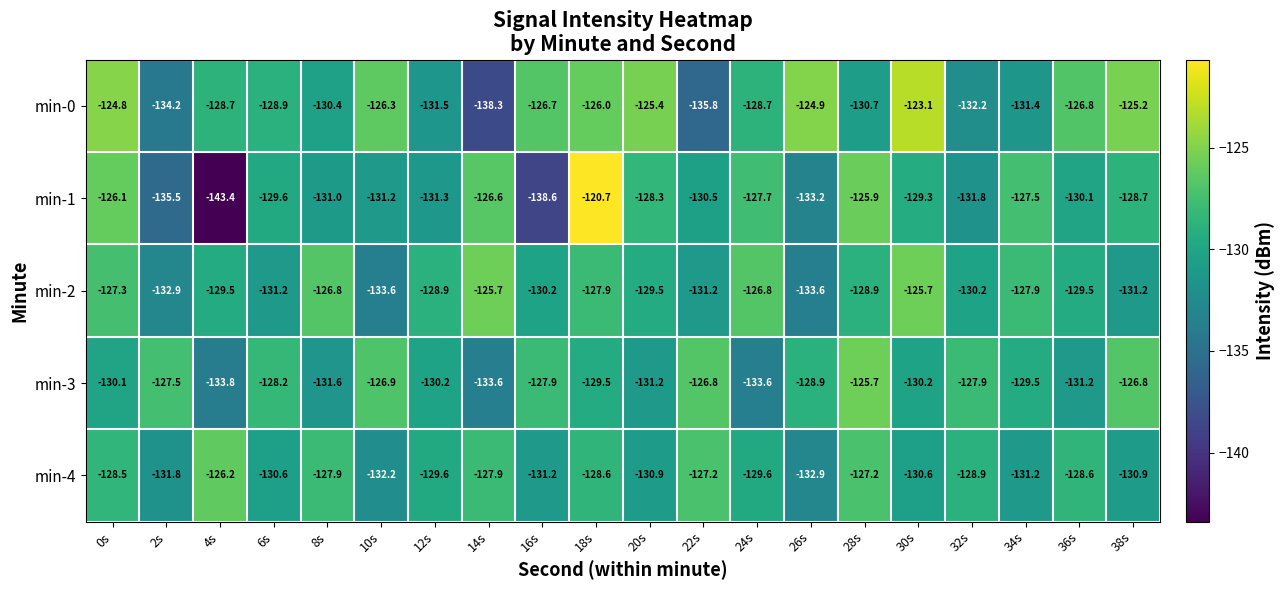

Which series has the widest spread of values?

min-1